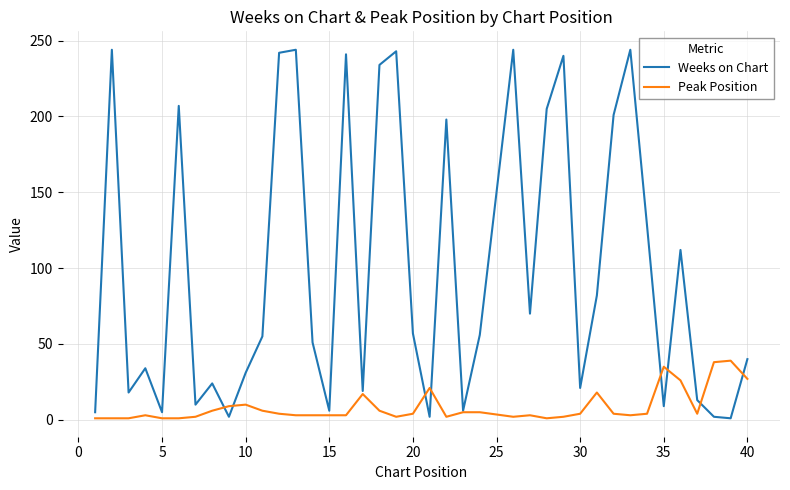

Does the chart have visible grid lines?

Yes